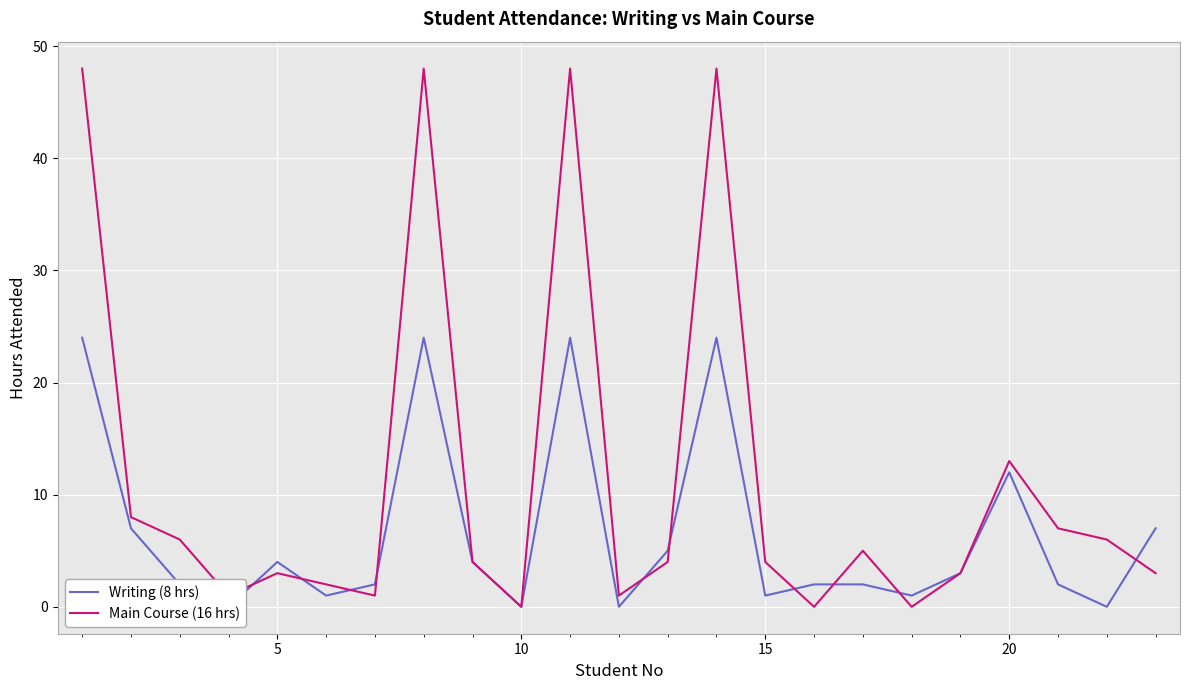

What is the difference between the maximum and second lowest values in the Writing (8 hrs) series?

24